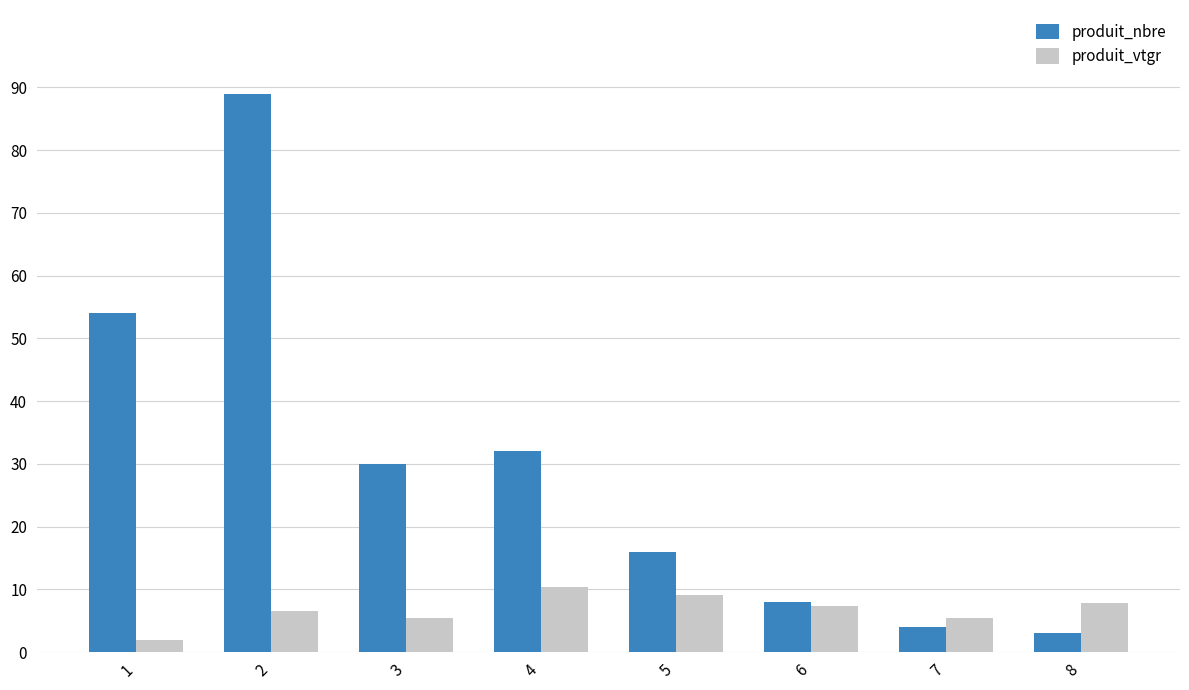

At 4, list the series in order from smallest to largest.

produit_vtgr, produit_nbre